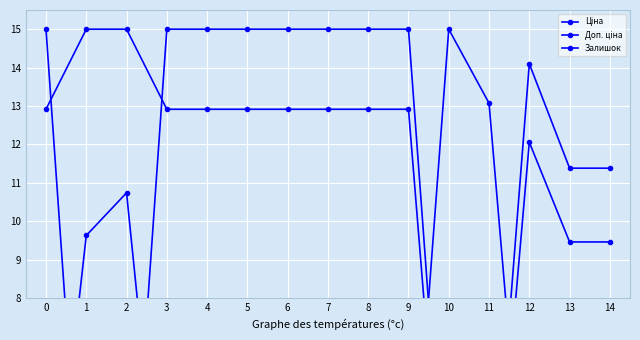

What is the total value across all series at 8?

28.0